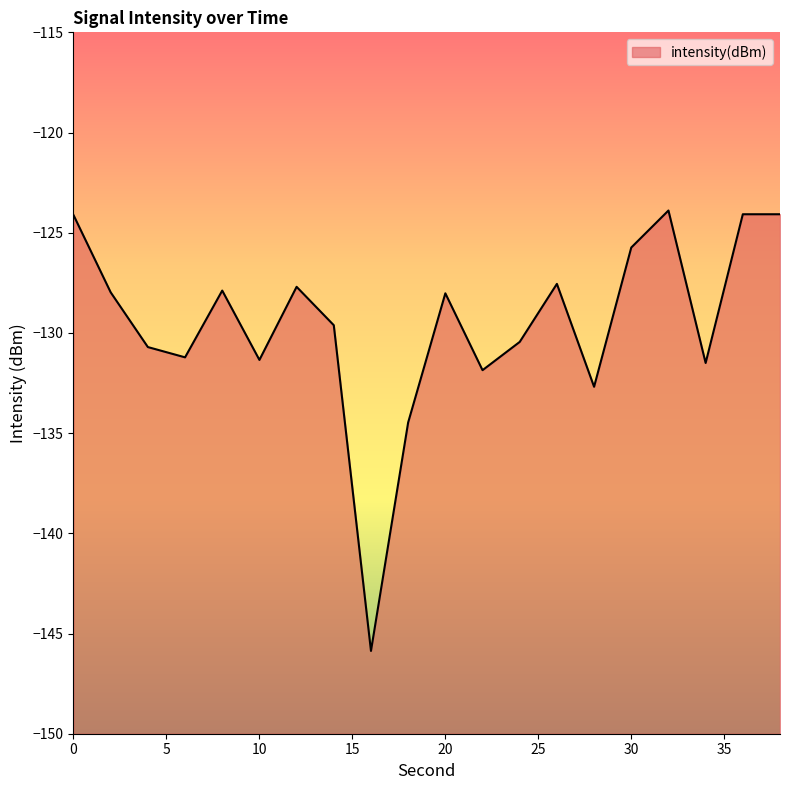

Is it true that the value at 32 is -217.9?

False